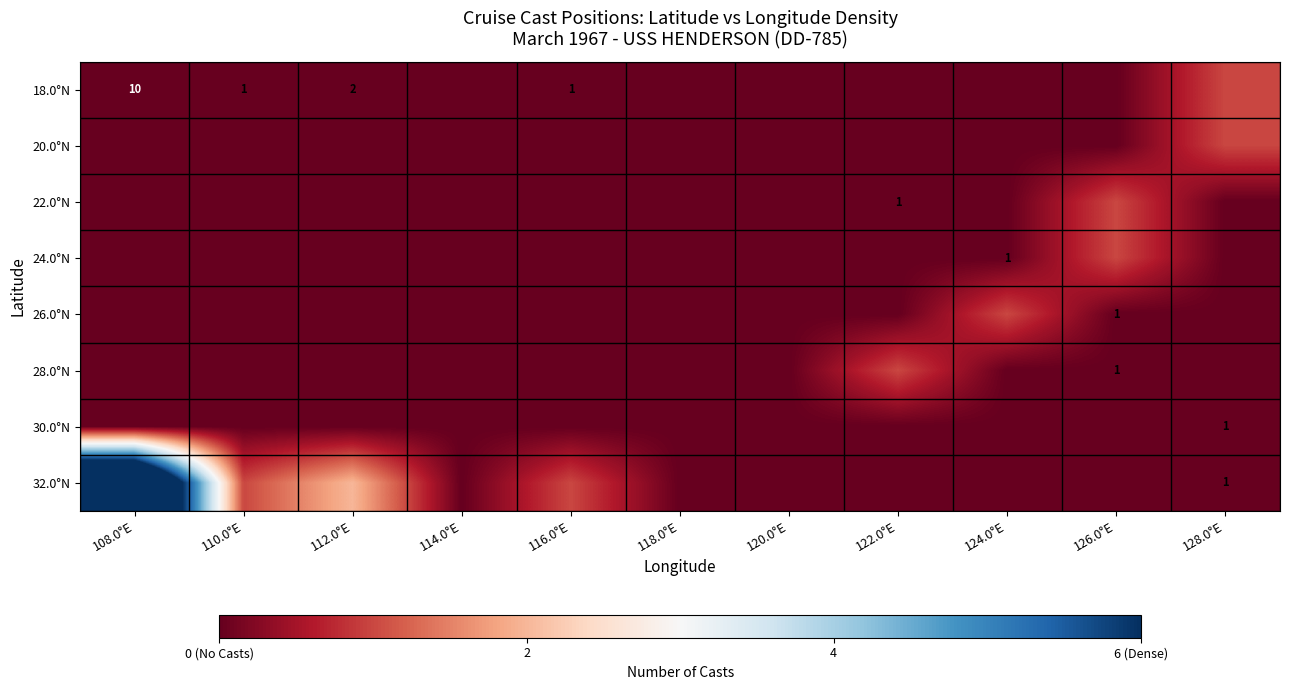

Is it true that 32.0°N equals 0 at 128.0°E?

False